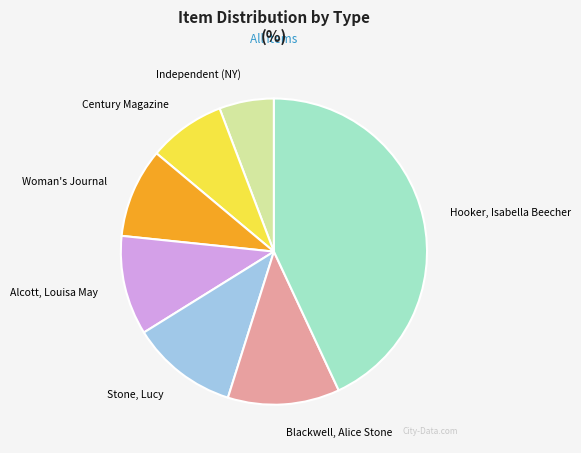

Is it true that Woman's Journal is 16% of the pie?

False